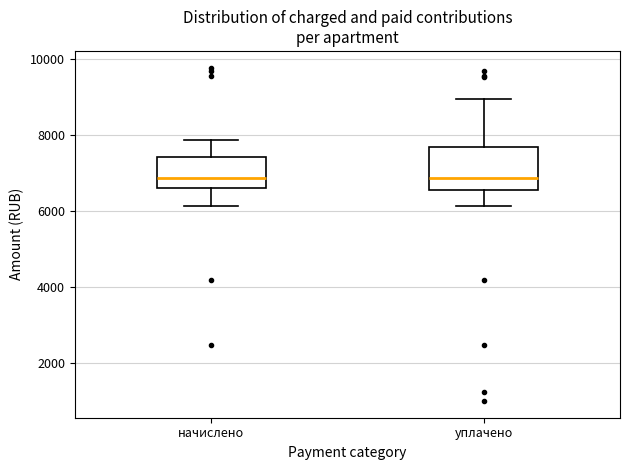

Comparing the boxes themselves (not the whiskers), which one is the tallest?

уплачено